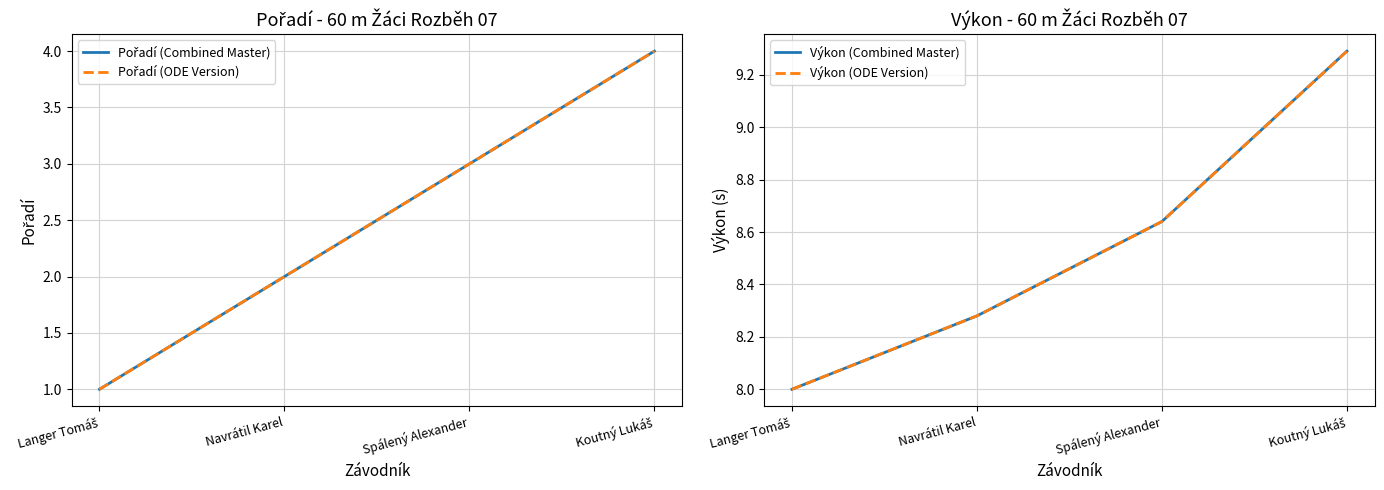

What is the approximate value of Pořadí (ODE Version) at Koutný Lukáš?

4.0